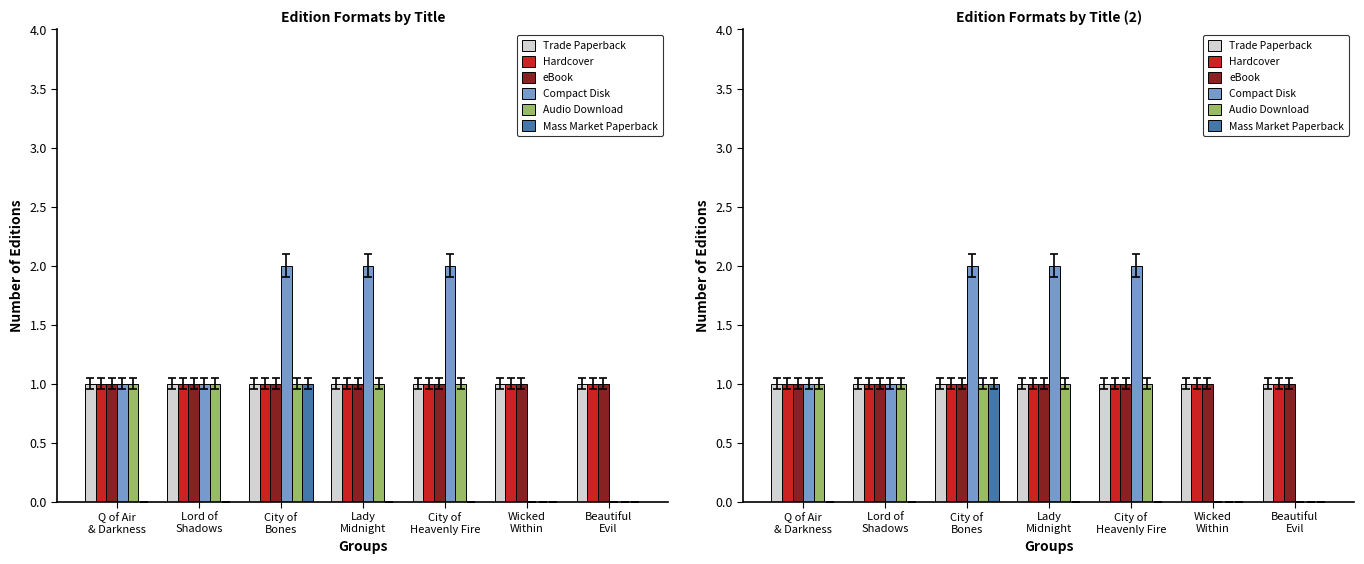

What is the value of the Compact Disk bar at the 5th from the left?

2